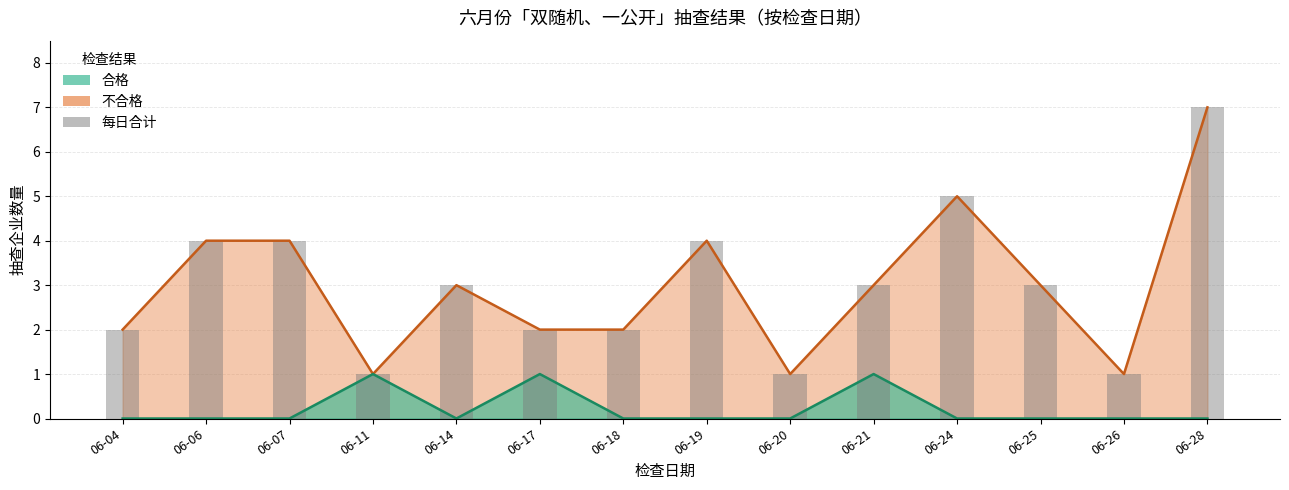

True or false: the data shows 1 at 06-26.

False